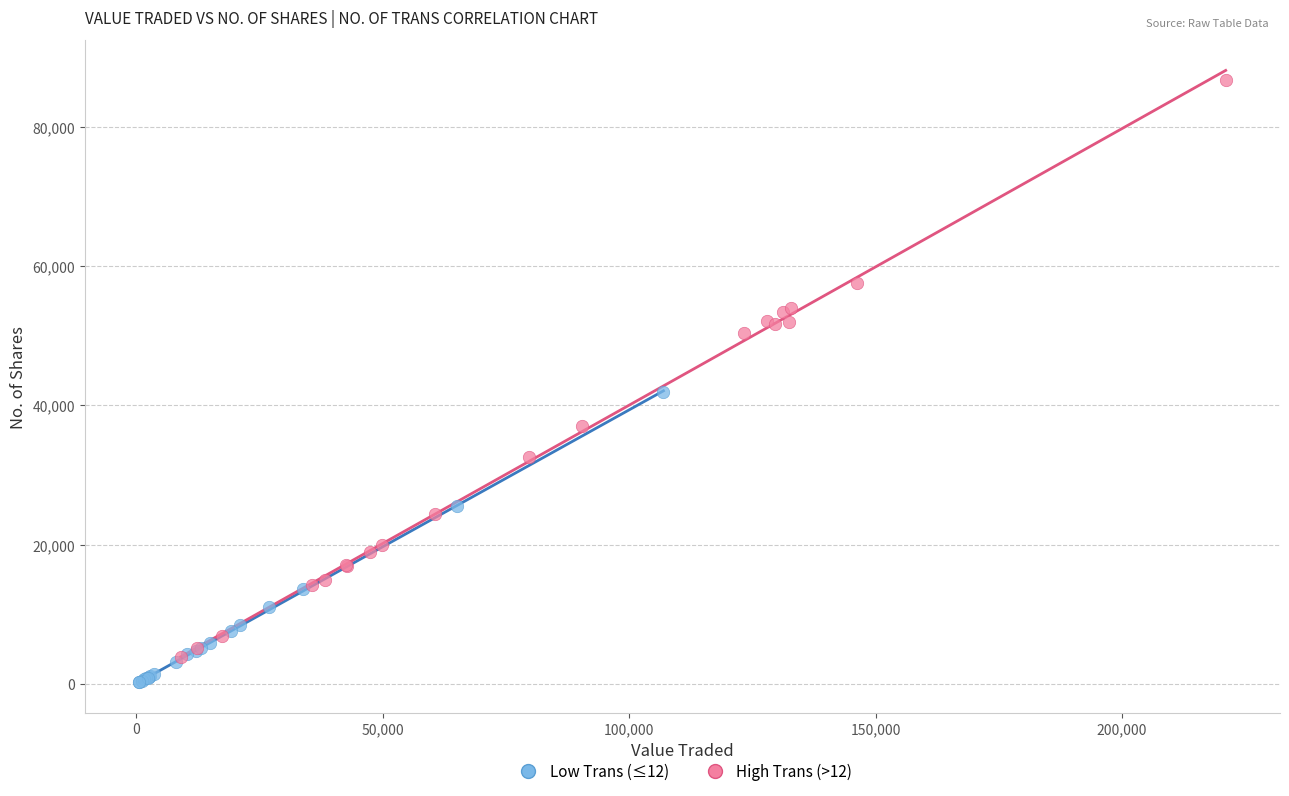

What are all the series names shown in the legend?

Low Trans (≤12), High Trans (>12)